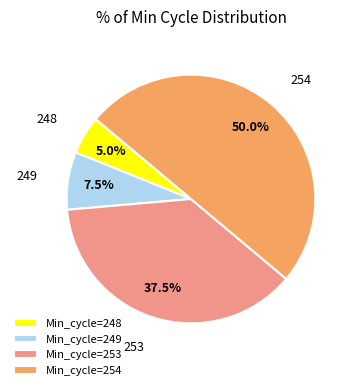

How many segments does this pie chart have?

4